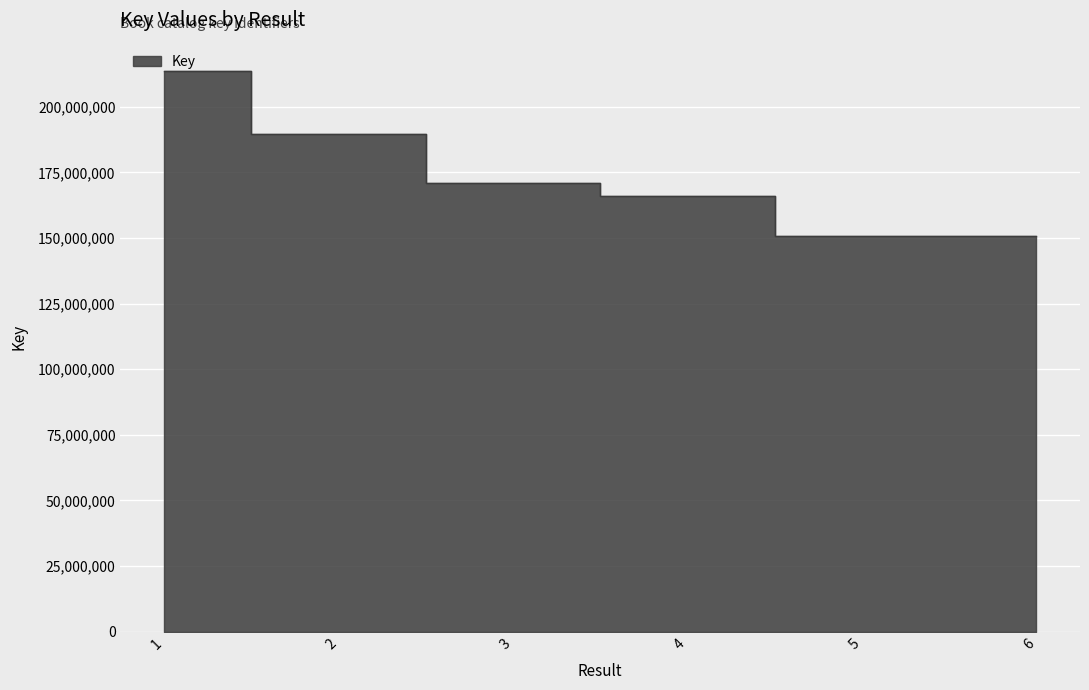

Is it true that the value at 5 is 262571424?

False